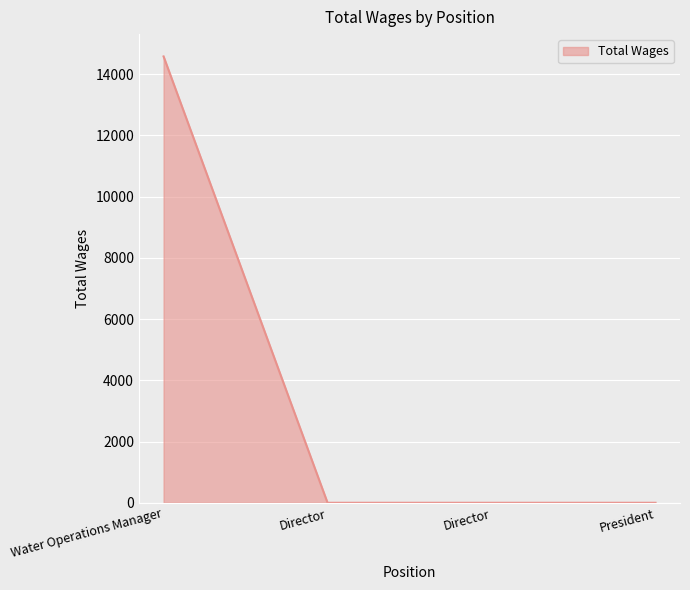

How many categories are shown in the chart?

4